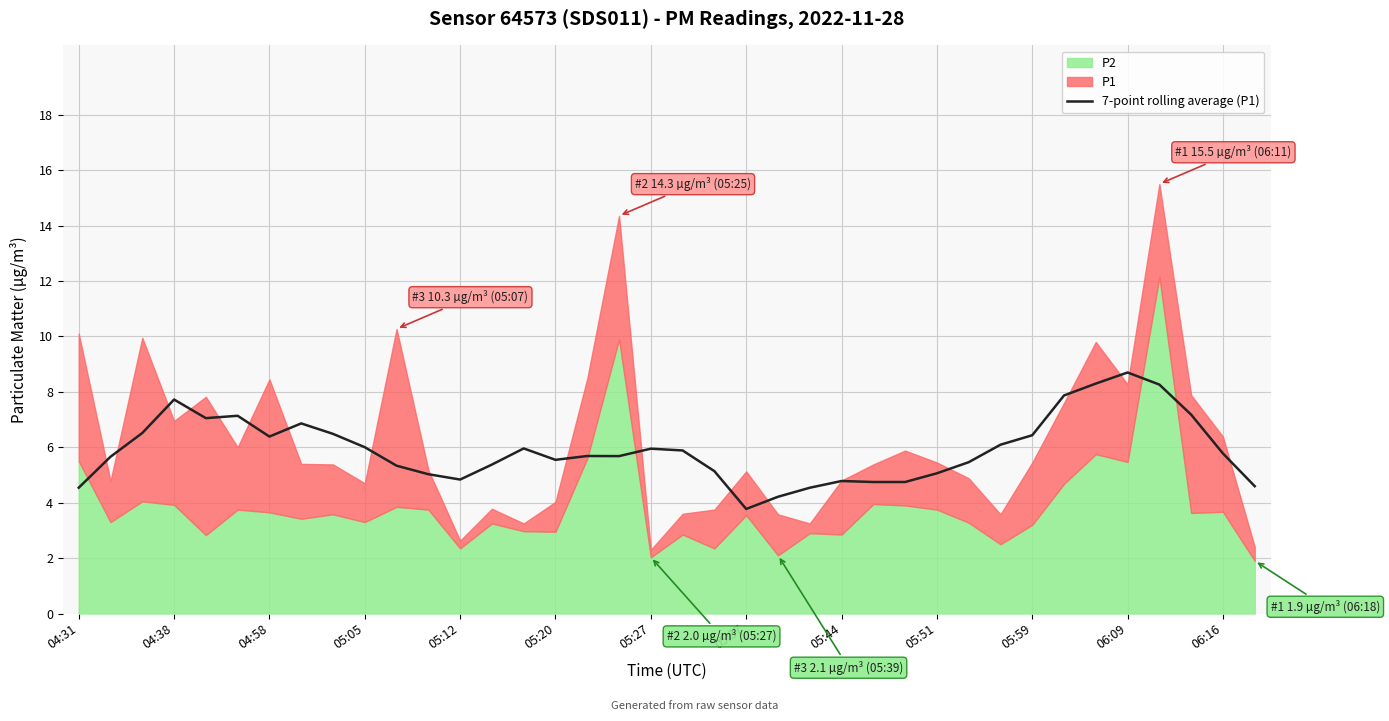

The value at 29 is 6.1. True or false?

True